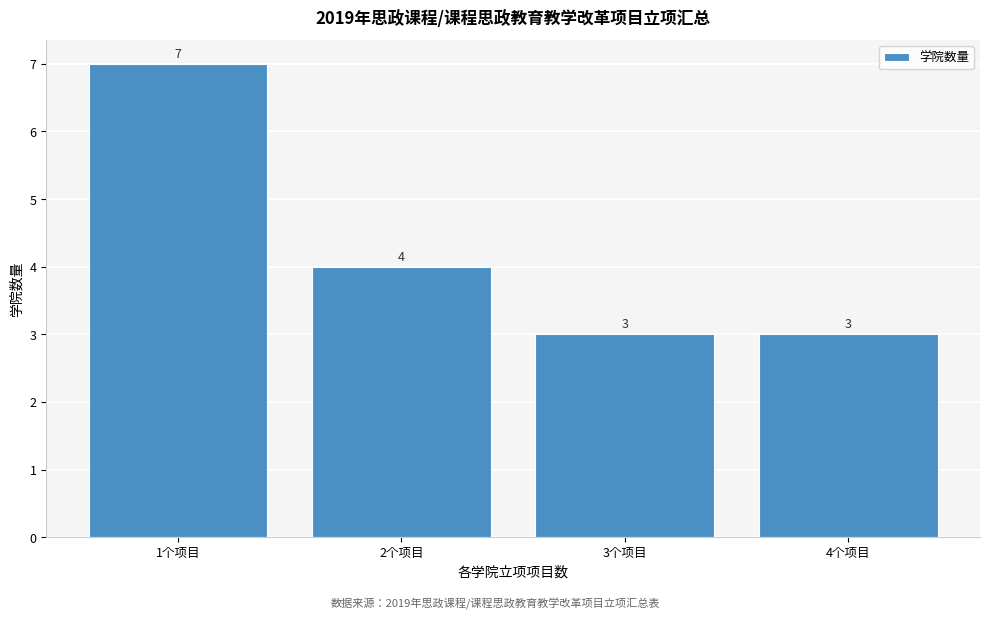

Reading left to right, list all the values displayed in this chart.

7	4	3	3